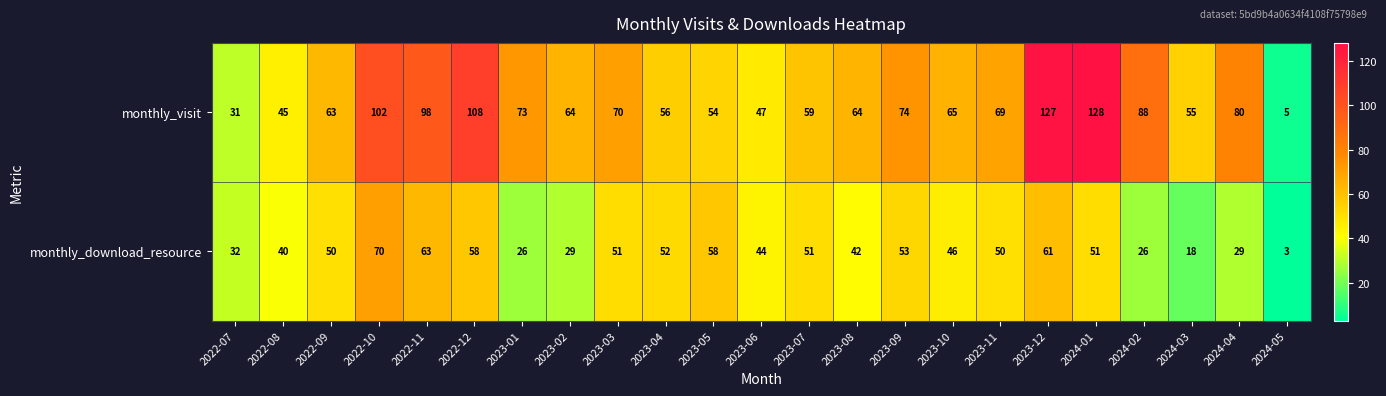

At how many categories does at least one series exceed 68?

11